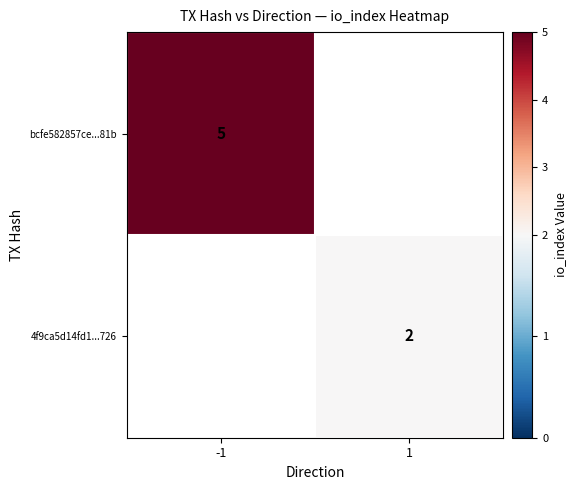

Is the value of bcfe582857ce...81b at -1 greater than the value of 4f9ca5d14fd1...726 at 1?

Yes